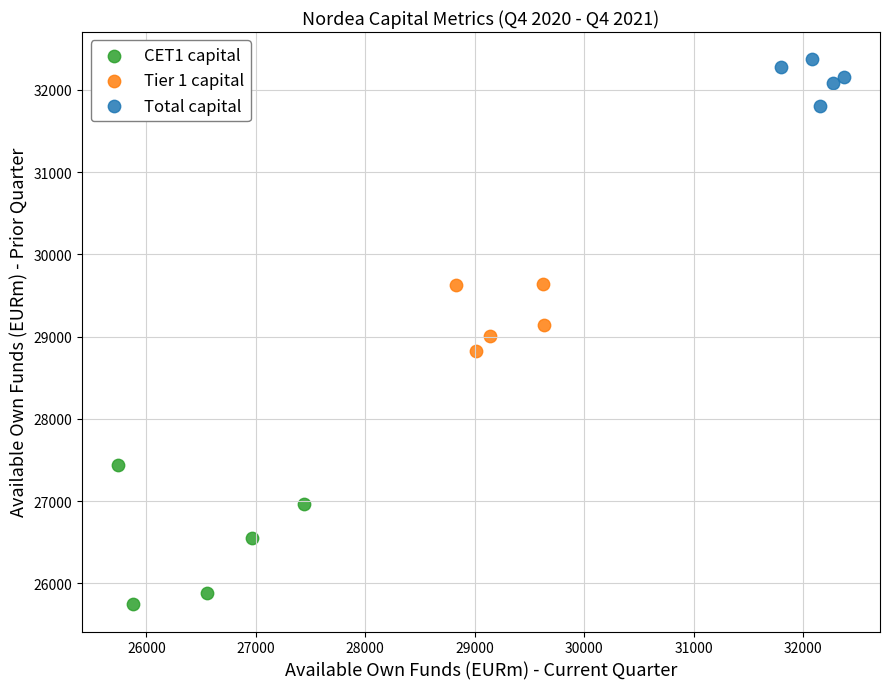

Which series reaches the maximum Y coordinate?

Total capital